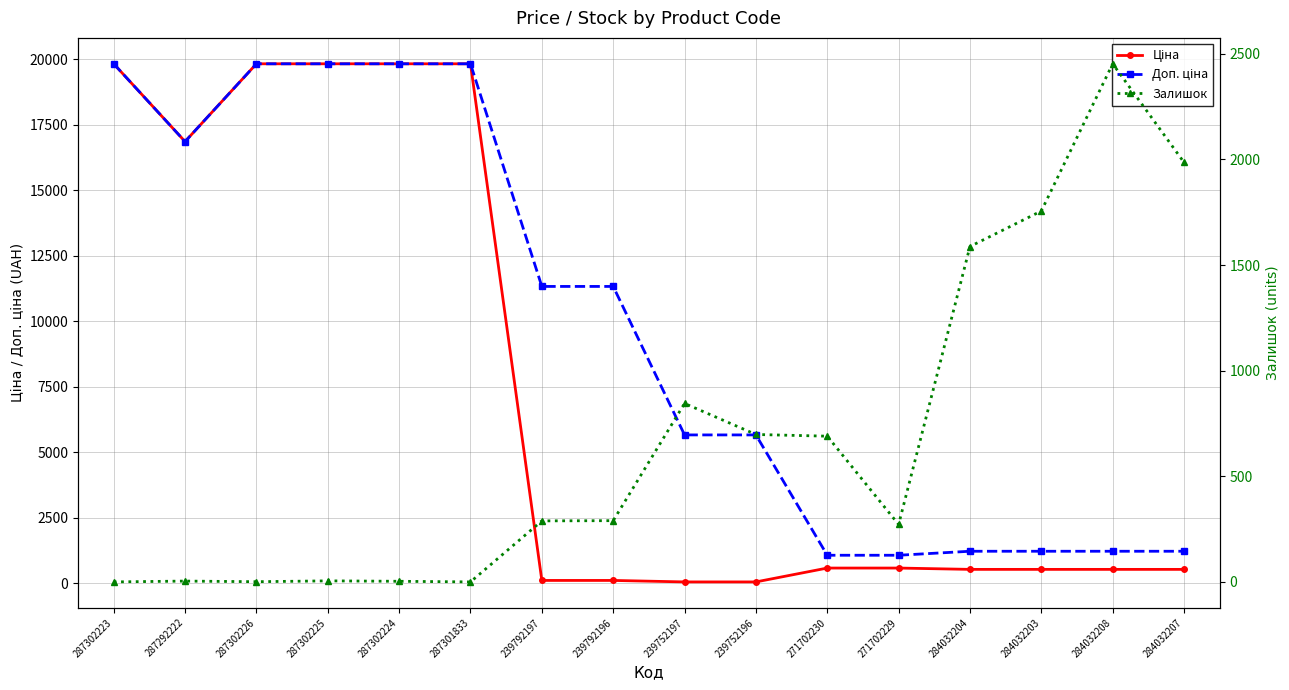

True or false: Залишок has a value of 109.3 at 239792196.

False